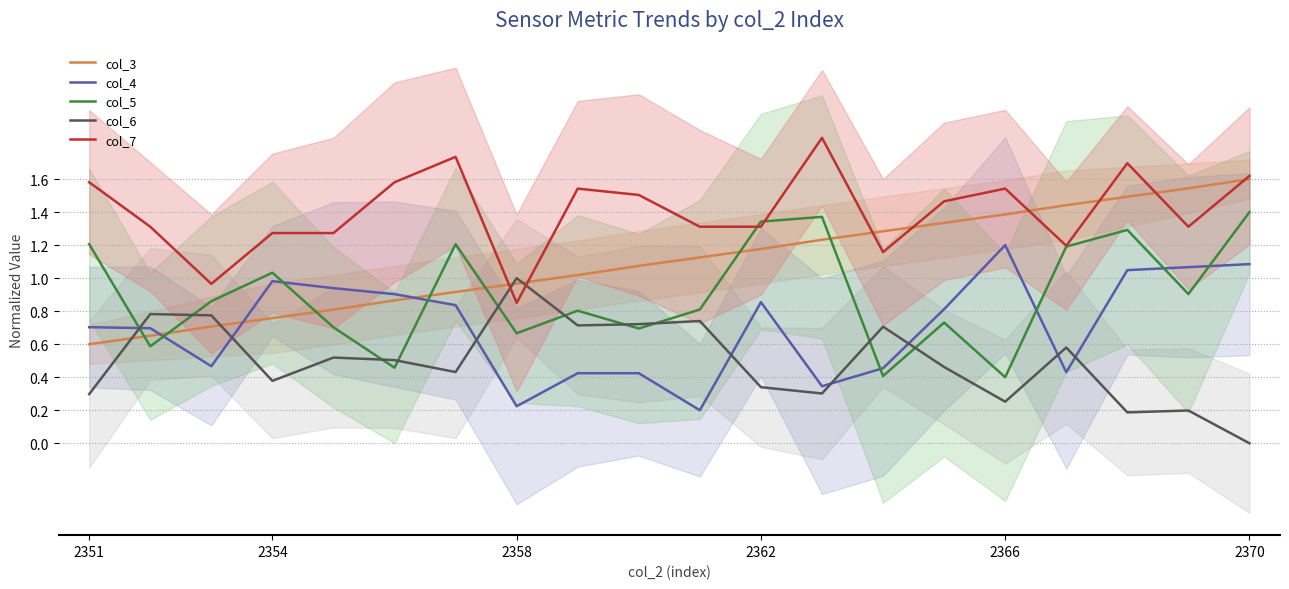

Does the chart display data point markers on the line(s)?

No